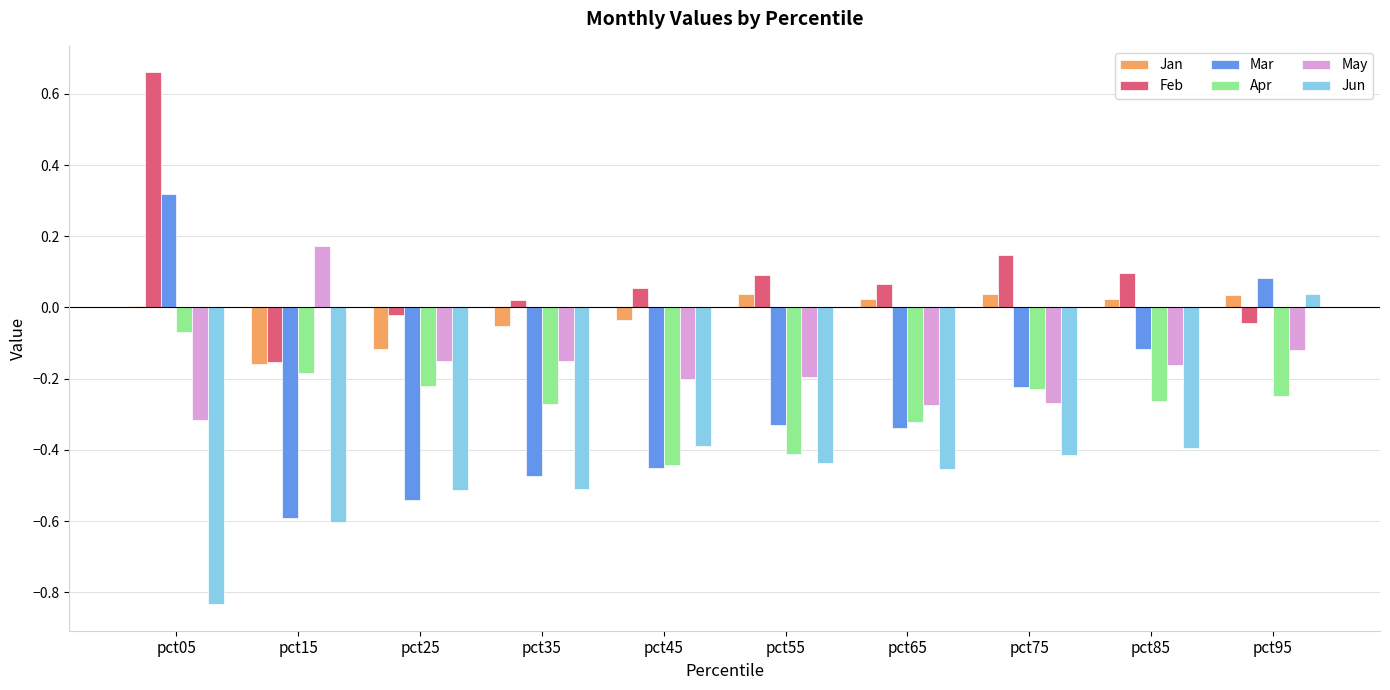

What are all the series names shown in the legend?

Jan, Feb, Mar, Apr, May, Jun